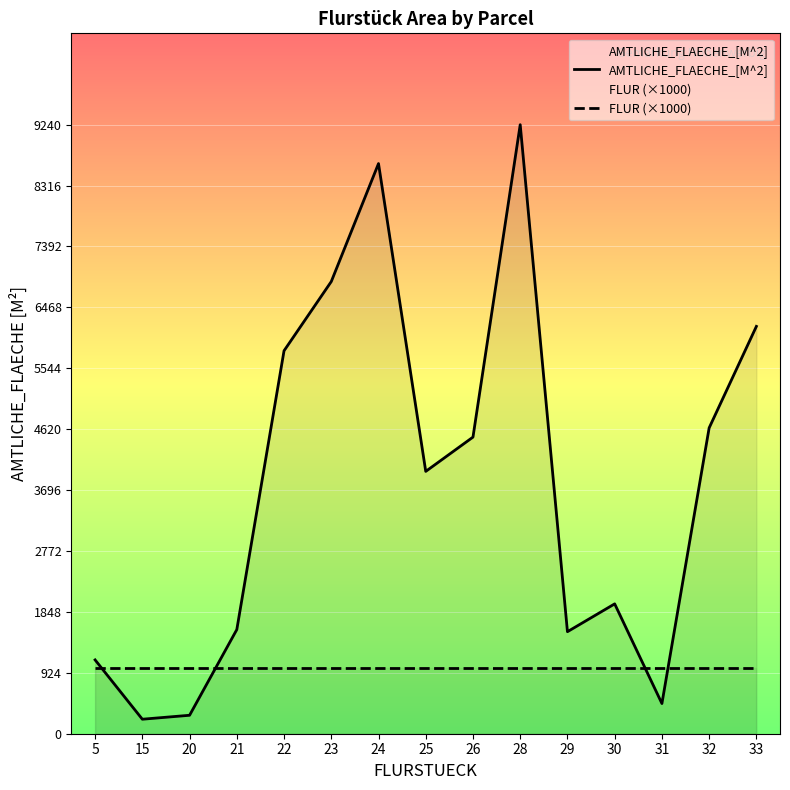

Reading right to left, list all the values displayed in this chart.

AMTLICHE_FLAECHE_[M^2]: 33=6180	32=4640	31=458	30=1970	29=1548	28=9240	26=4500	25=3980	24=8650	23=6860	22=5810	21=1580	20=280	15=220	5=1120
FLUR (×1000): 33=1000	32=1000	31=1000	30=1000	29=1000	28=1000	26=1000	25=1000	24=1000	23=1000	22=1000	21=1000	20=1000	15=1000	5=1000